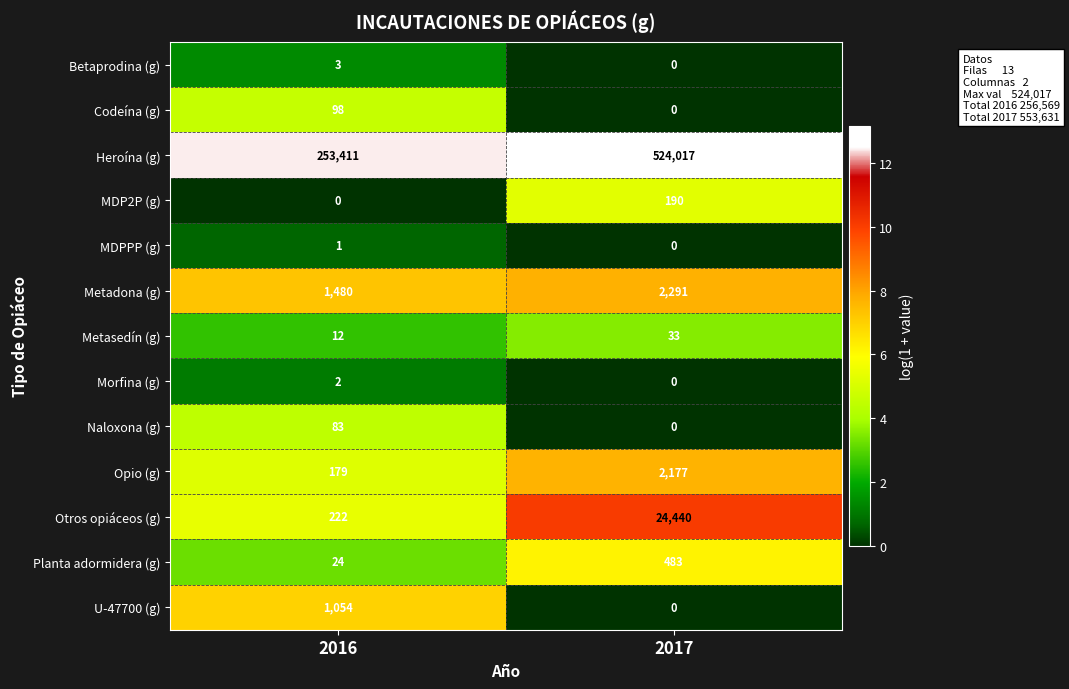

Which category has the highest value across all series?

2017